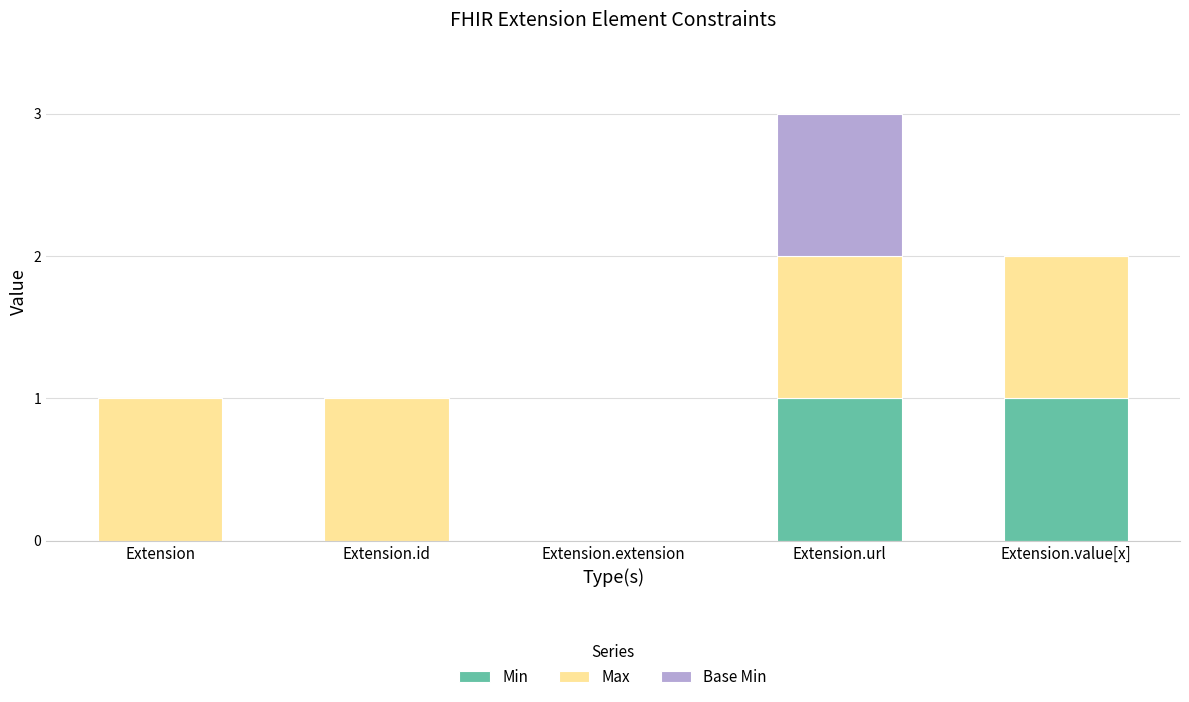

At which category is the sum across all series the highest?

Extension.url